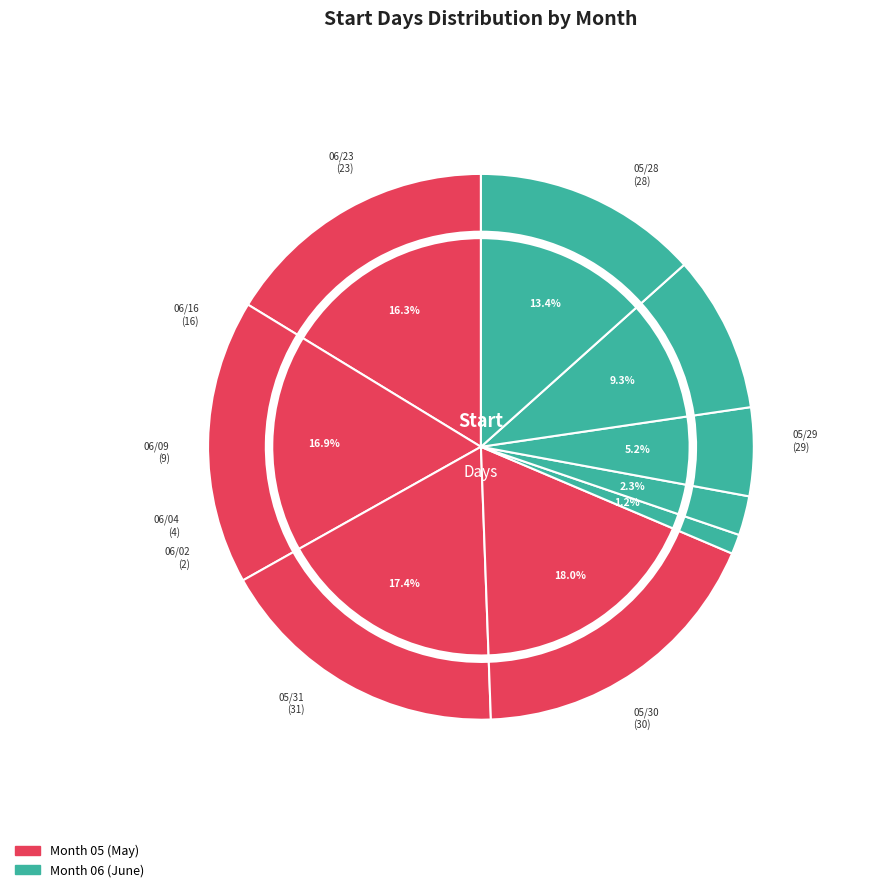

To the nearest percent, what is the difference between the largest and smallest slice percentages?

17%